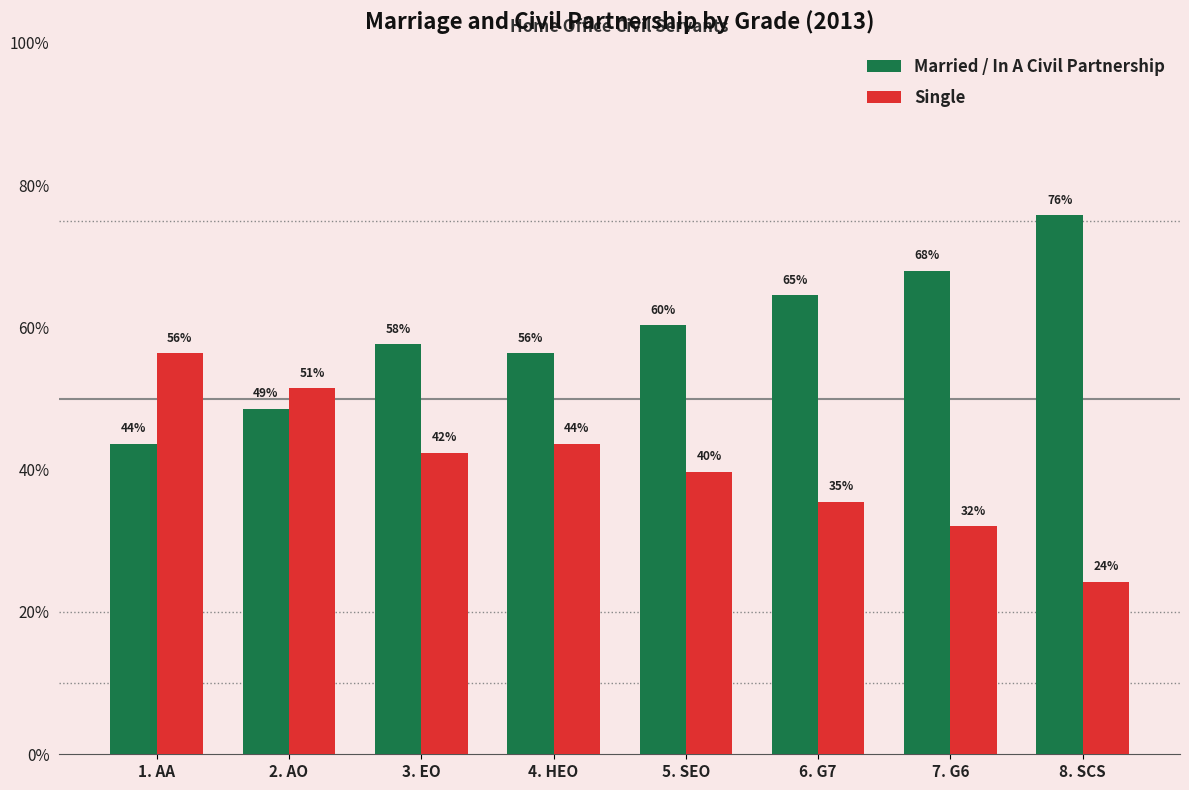

What are all the series names shown in the legend?

Married / In A Civil Partnership, Single